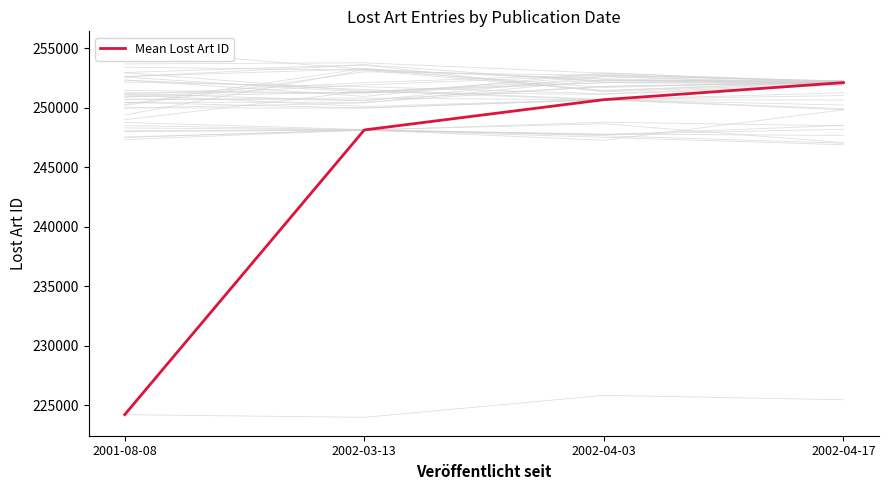

Reading left to right, extract all data points from this chart.

2001-08-08=224224.0	2002-03-13=248134.6	2002-04-03=250678.0	2002-04-17=252112.6